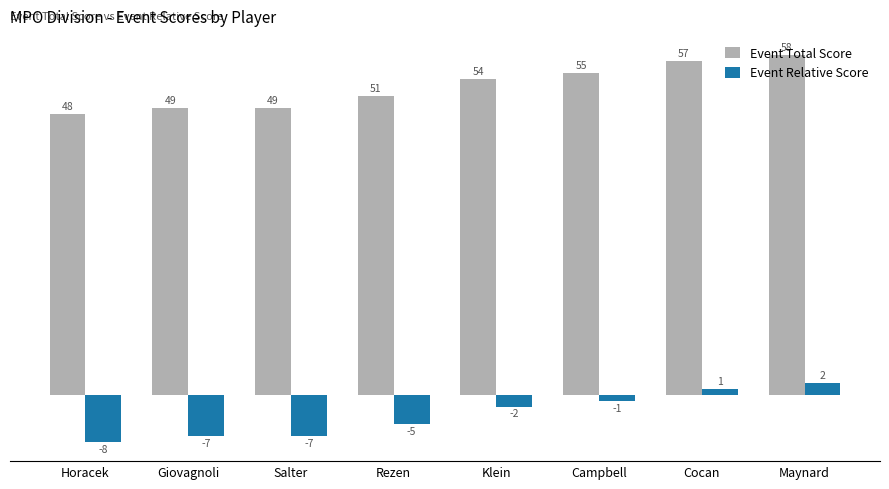

What are all the series names shown in the legend?

Event Total Score, Event Relative Score